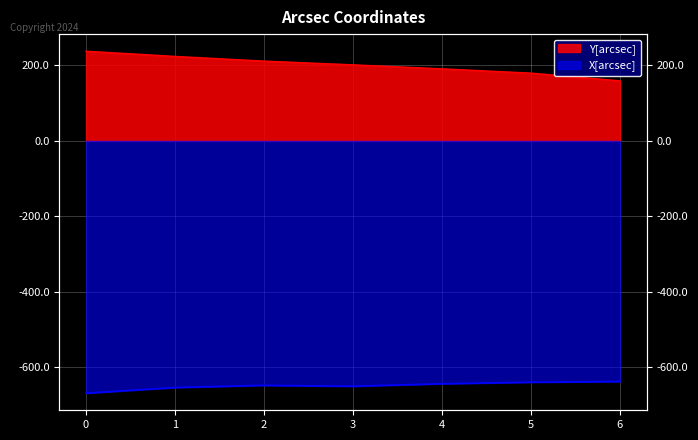

What is the value of the X[arcsec] point at the 1st from the left?

-668.3